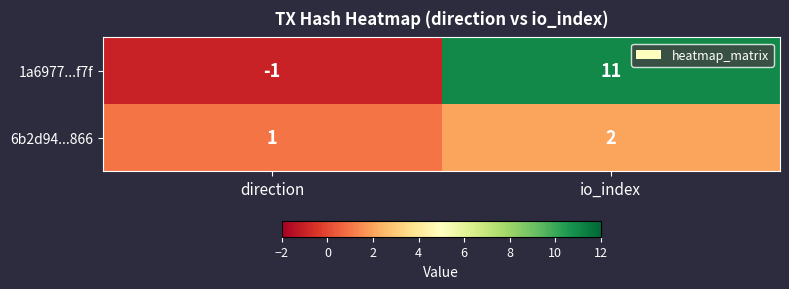

What is the maximum value shown in the chart?

11